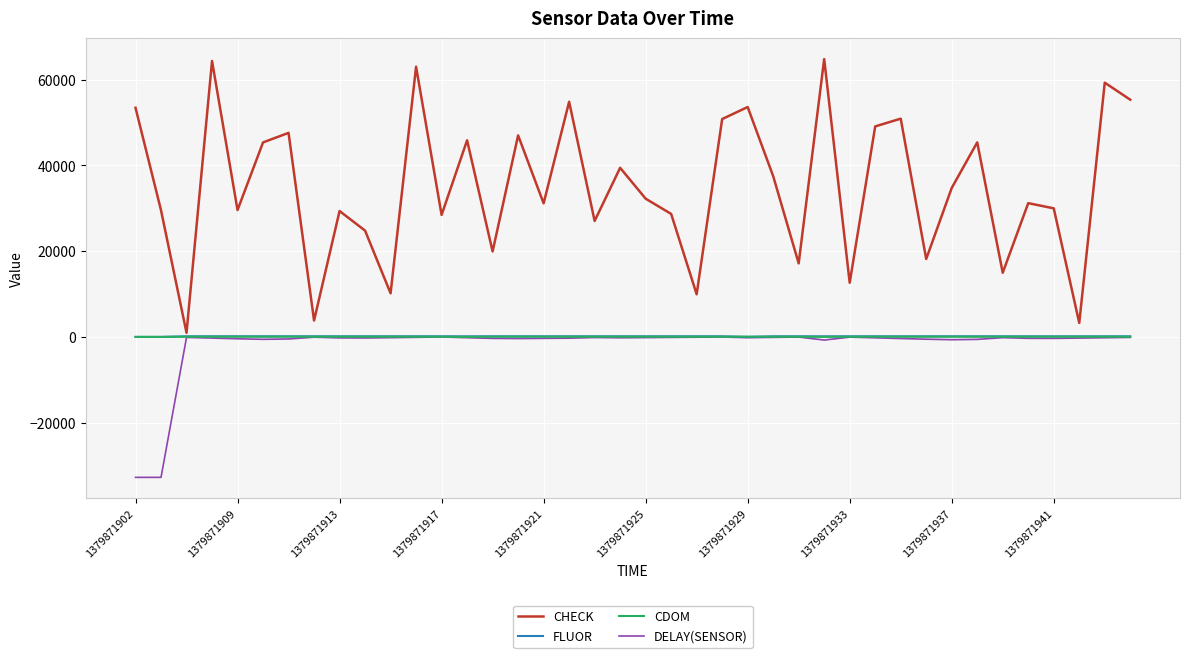

What is the minimum value shown in the chart?

-32768